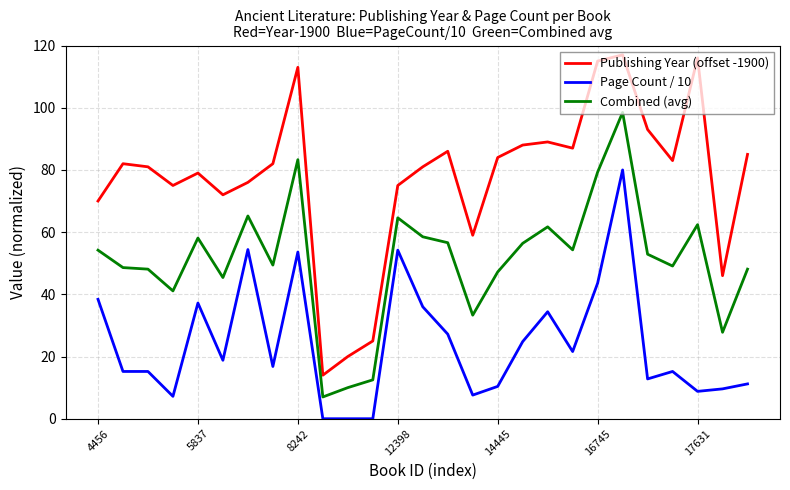

True or false: Page Count / 10 and Combined (avg) intersect in this chart.

False